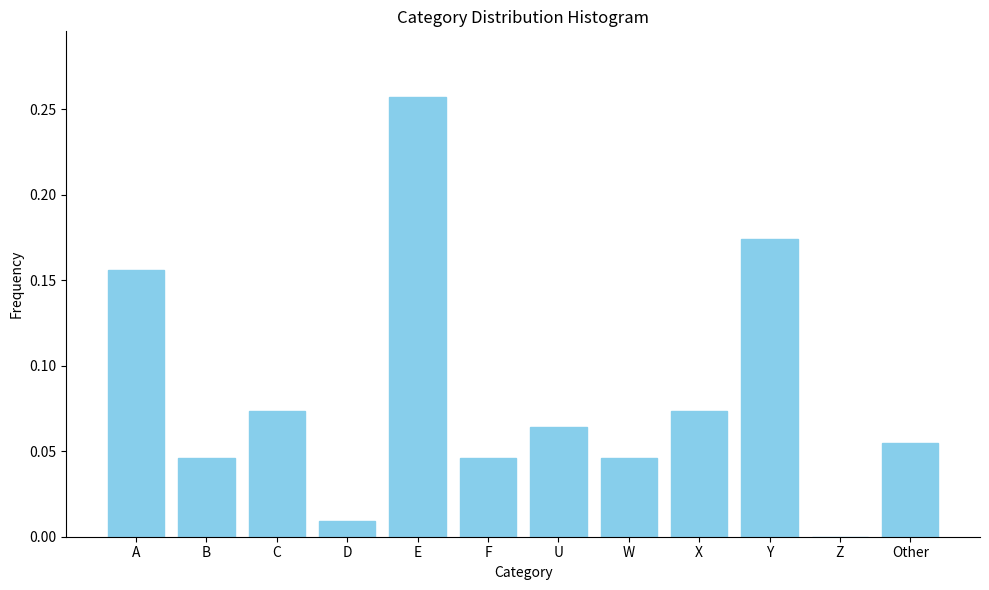

True or false: the data shows 0.0 at W.

True